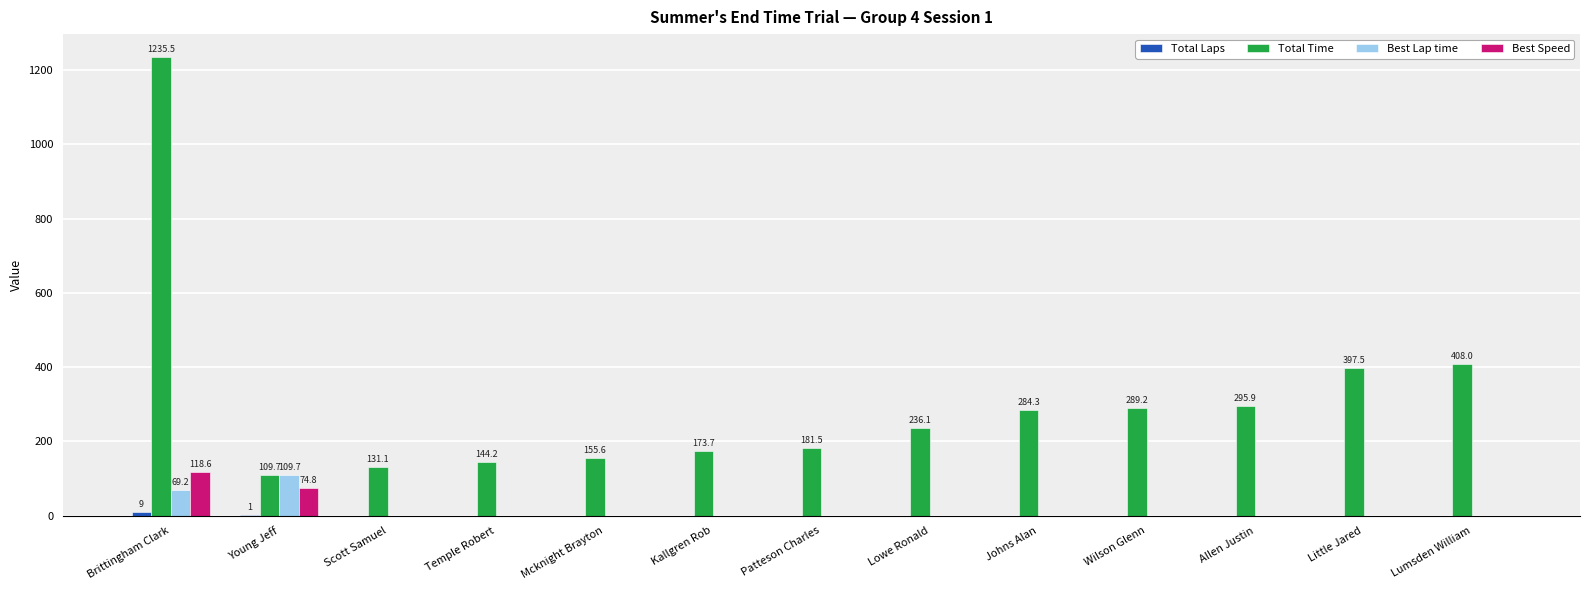

Which series has the largest range (max minus min)?

Total Time